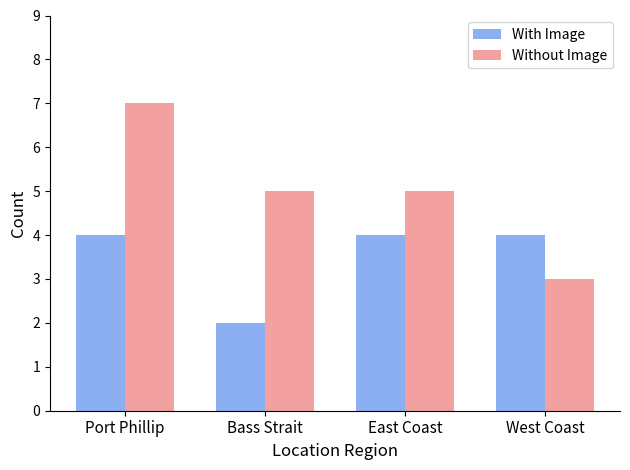

Reading left to right, list all the values displayed in this chart.

With Image: Port Phillip=4	Bass Strait=2	East Coast=4	West Coast=4
Without Image: Port Phillip=7	Bass Strait=5	East Coast=5	West Coast=3